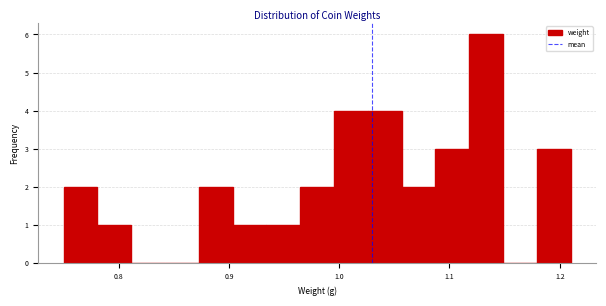

Read against the x-axis, roughly where is the centre of the tallest bar?

1.13